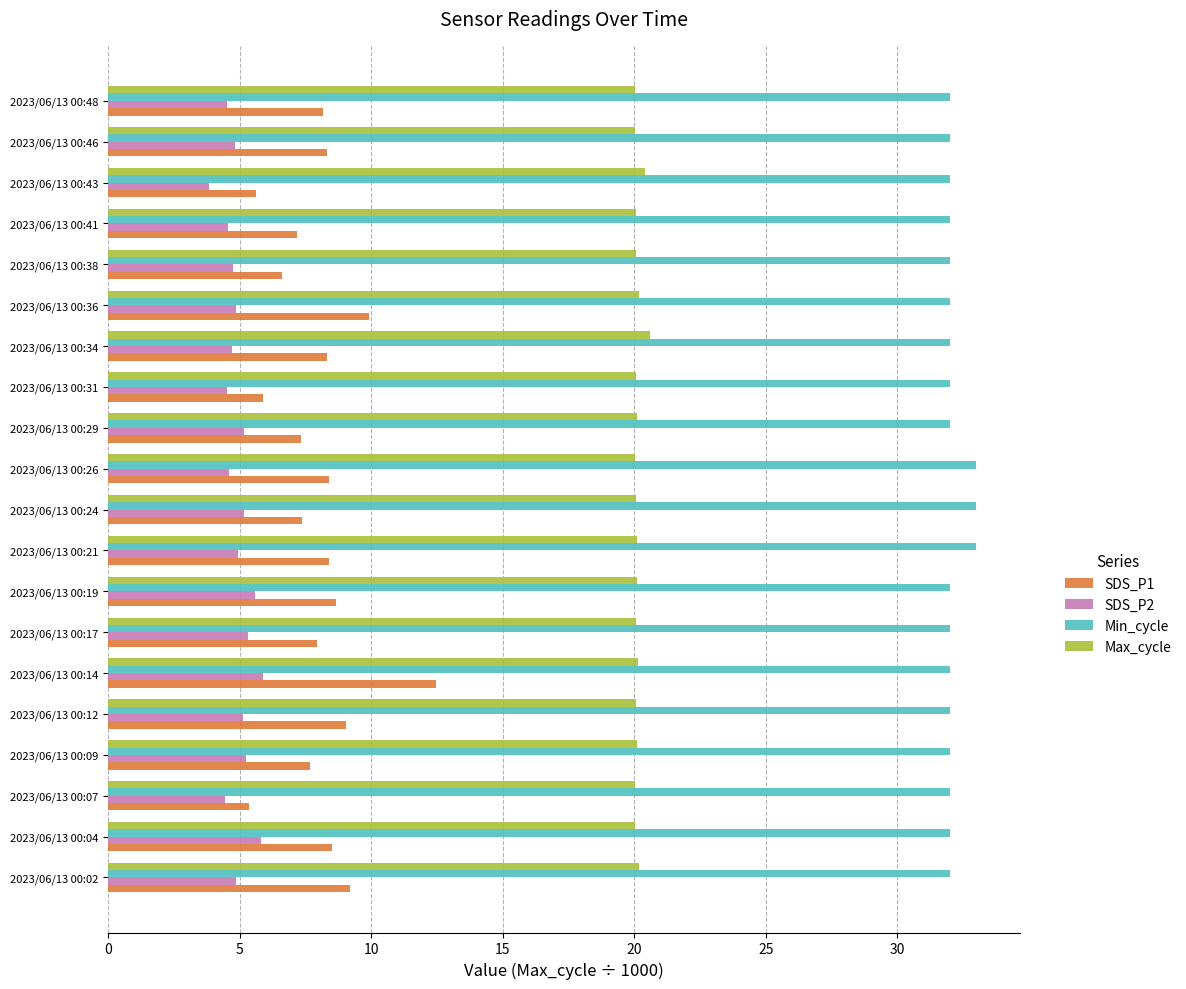

How many categories are shown in the chart?

20